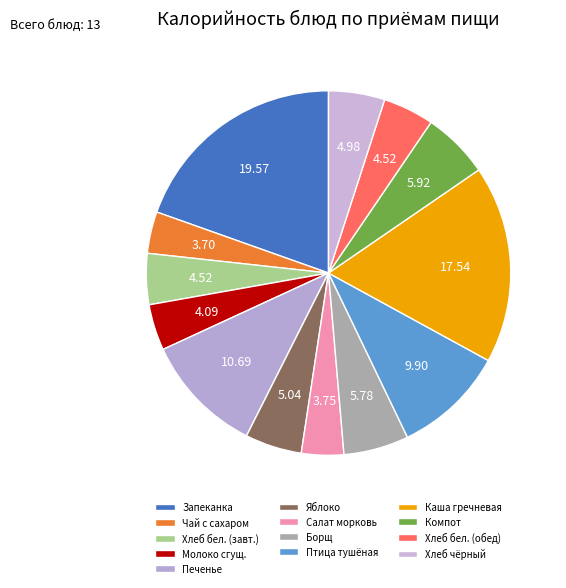

To the nearest percent, what is the difference between the largest and smallest slice percentages?

16%